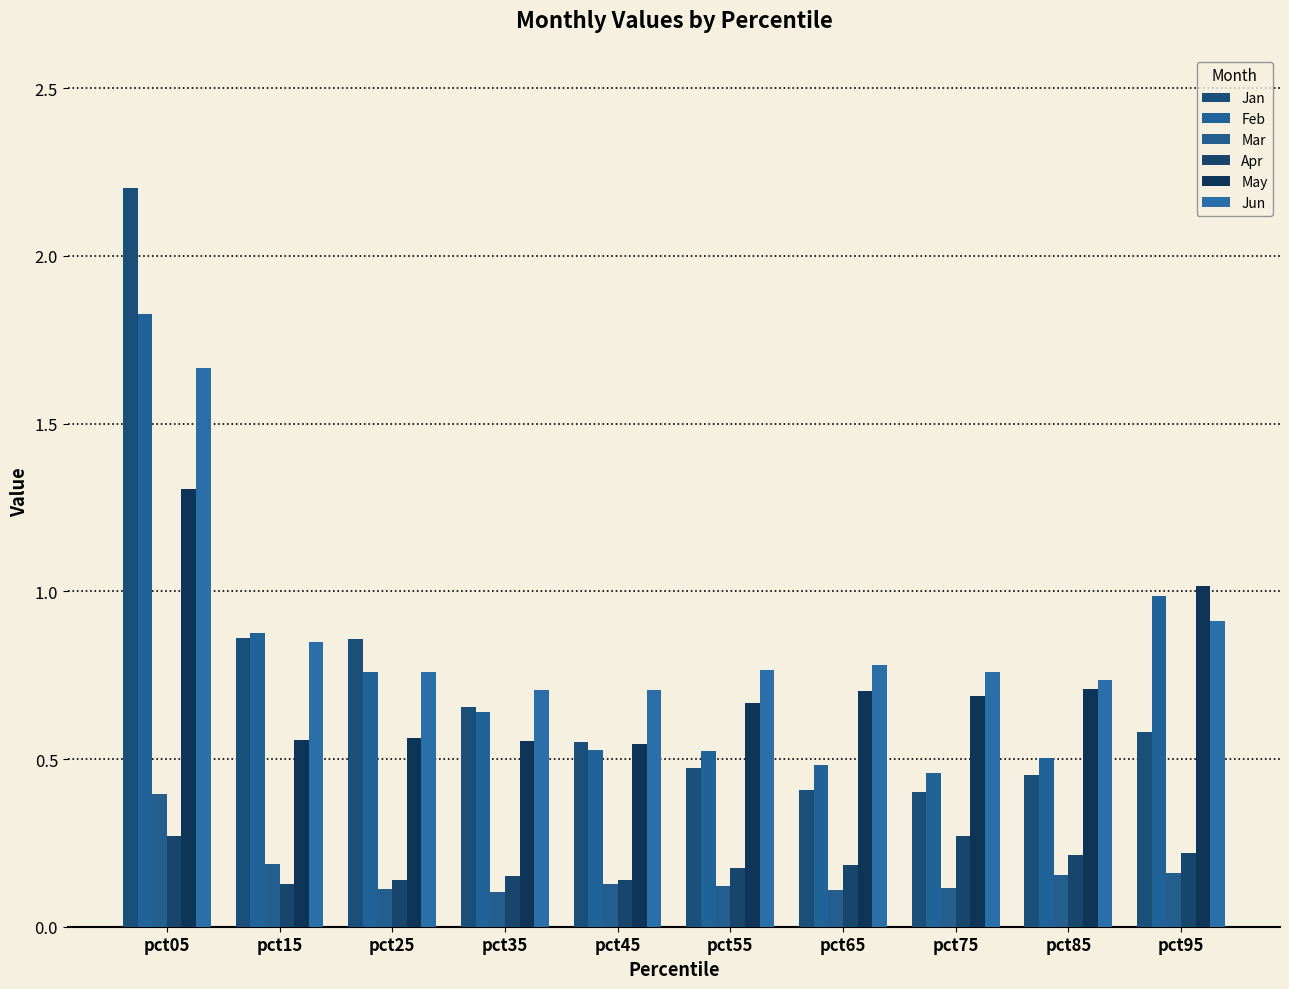

How many groups of bars are there?

10